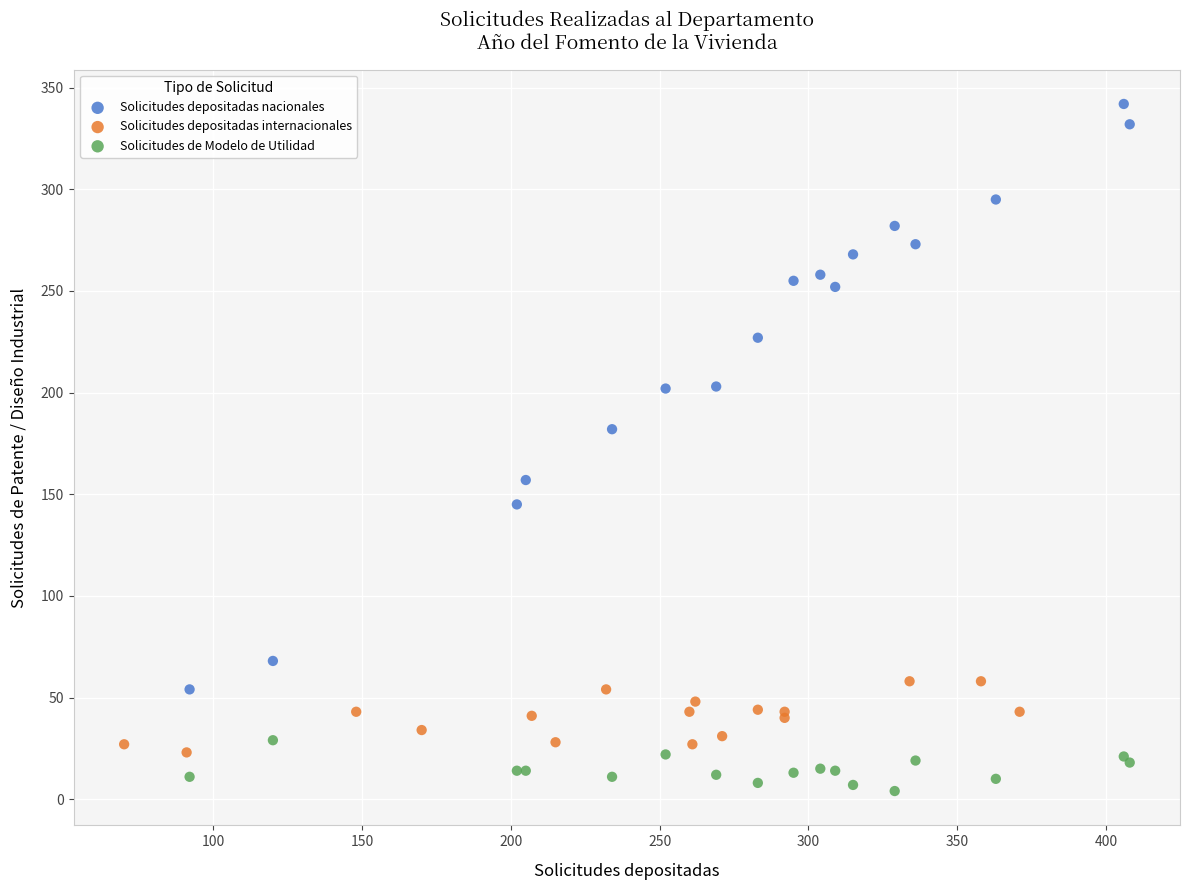

Which series has the widest spread of Y values?

Solicitudes depositadas nacionales